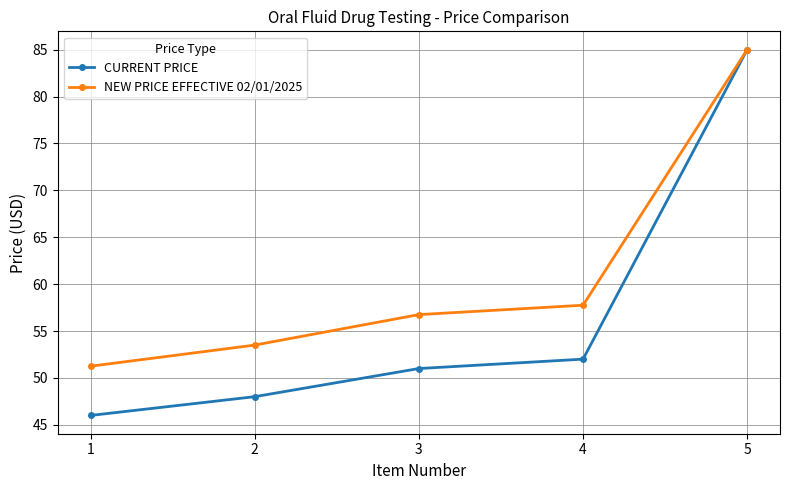

What is the value of the CURRENT PRICE point at the 5th from the left?

85.0